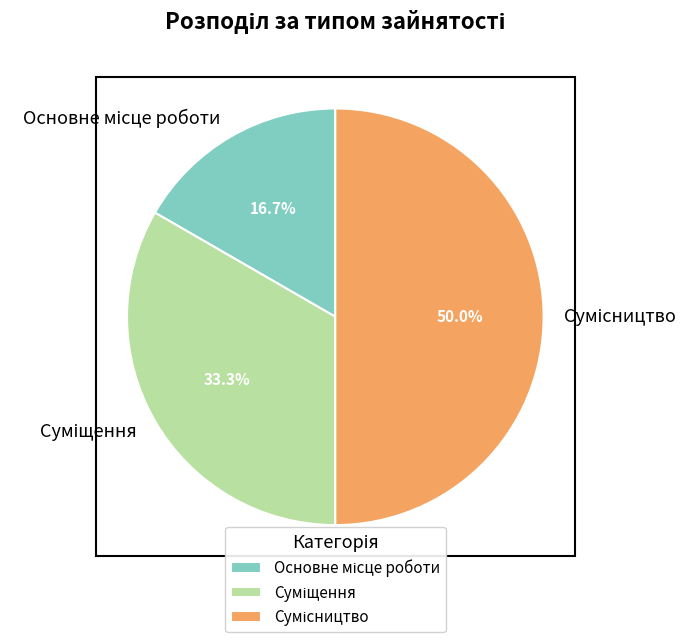

What is the change in value from Суміщення to Сумісництво?

+1